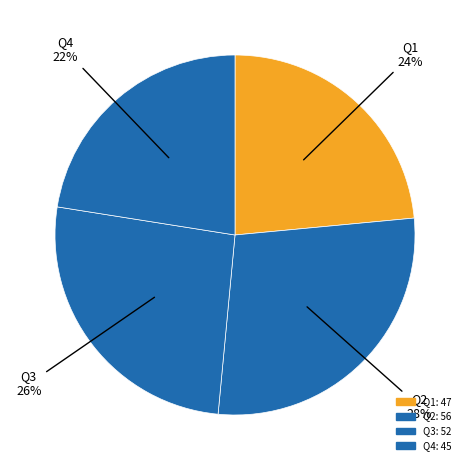

To the nearest percent, what portion does Q2 represent?

28%